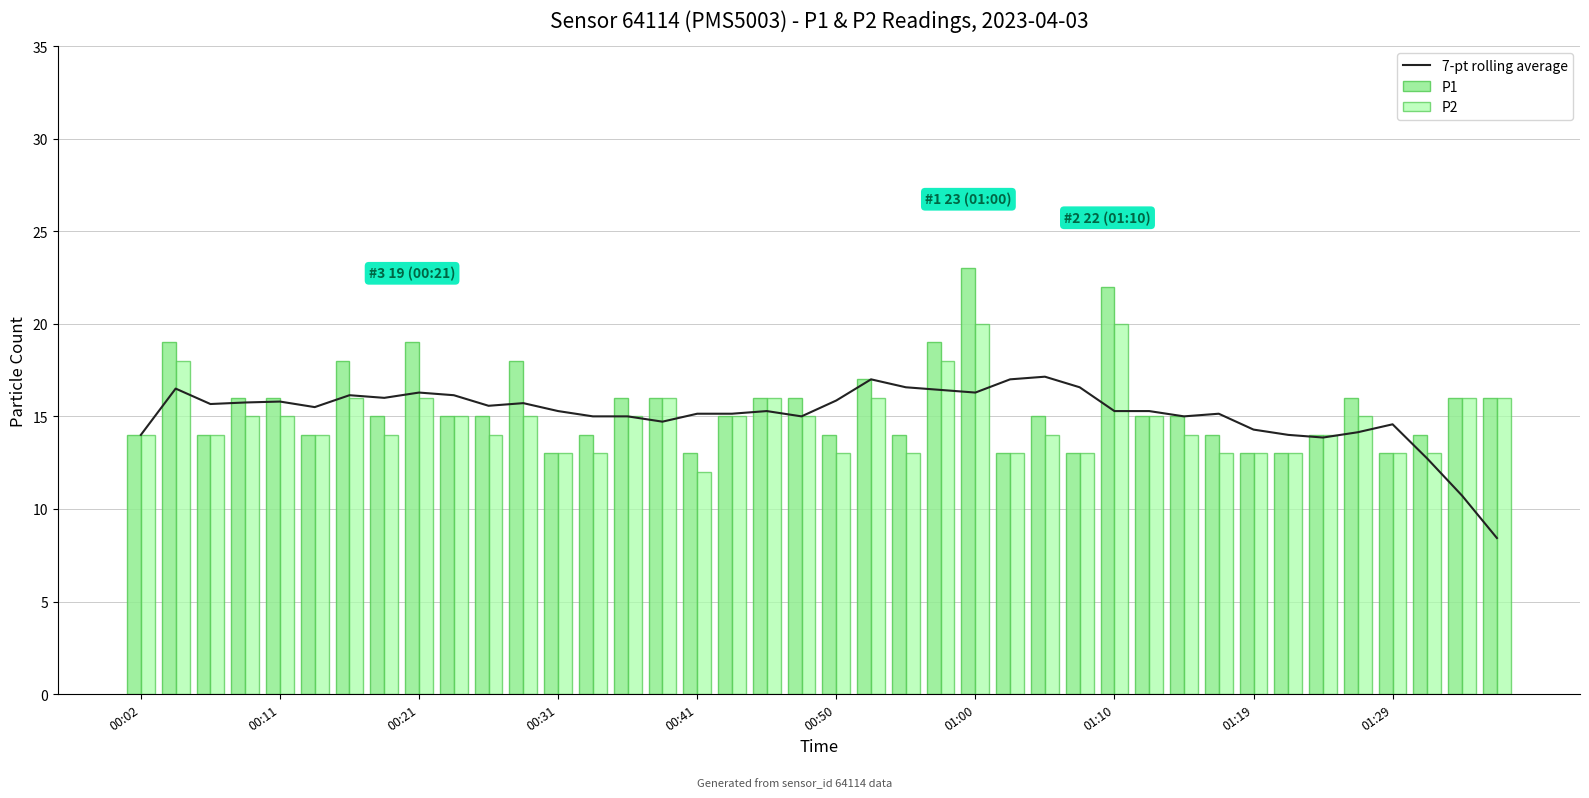

Rank the series by their average value, from highest to lowest.

P1, 7-pt rolling average, P2